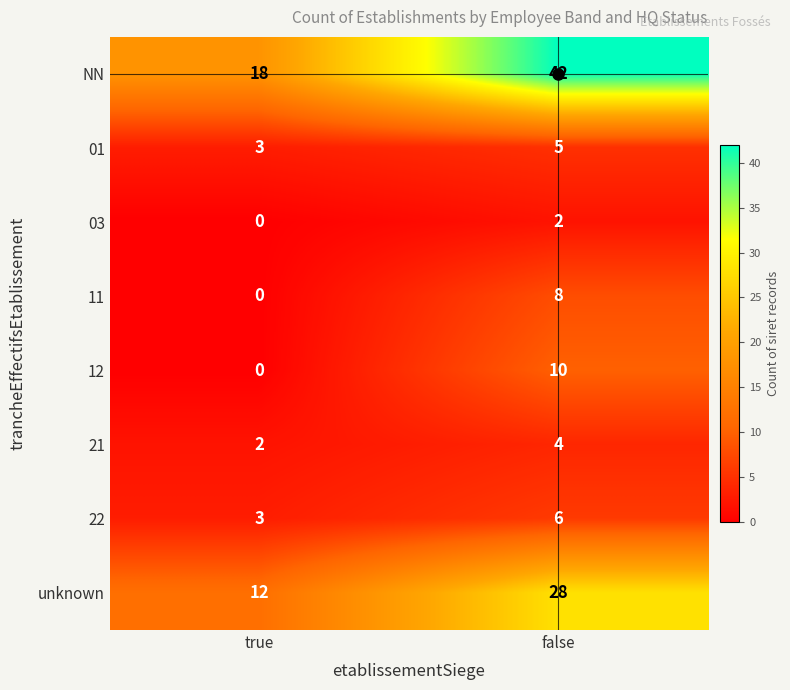

Which series has the widest spread of values?

NN